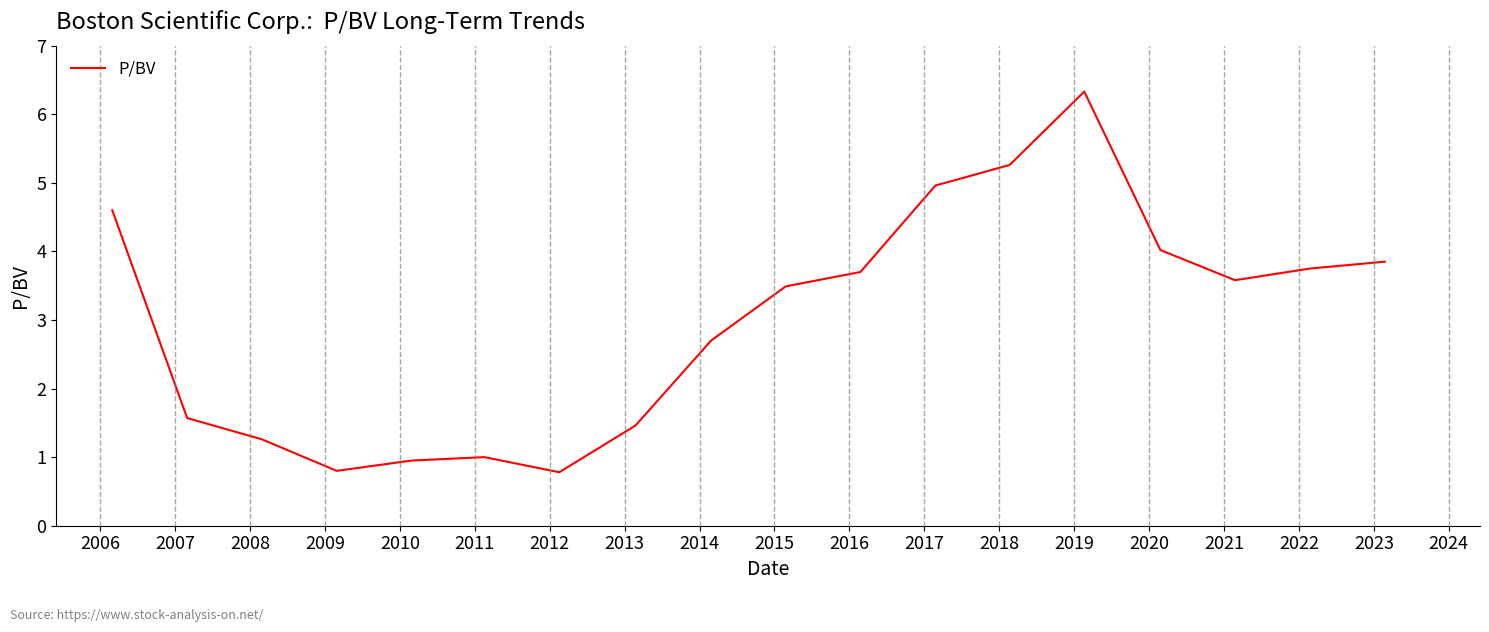

What is the maximum value shown in the chart?

6.3